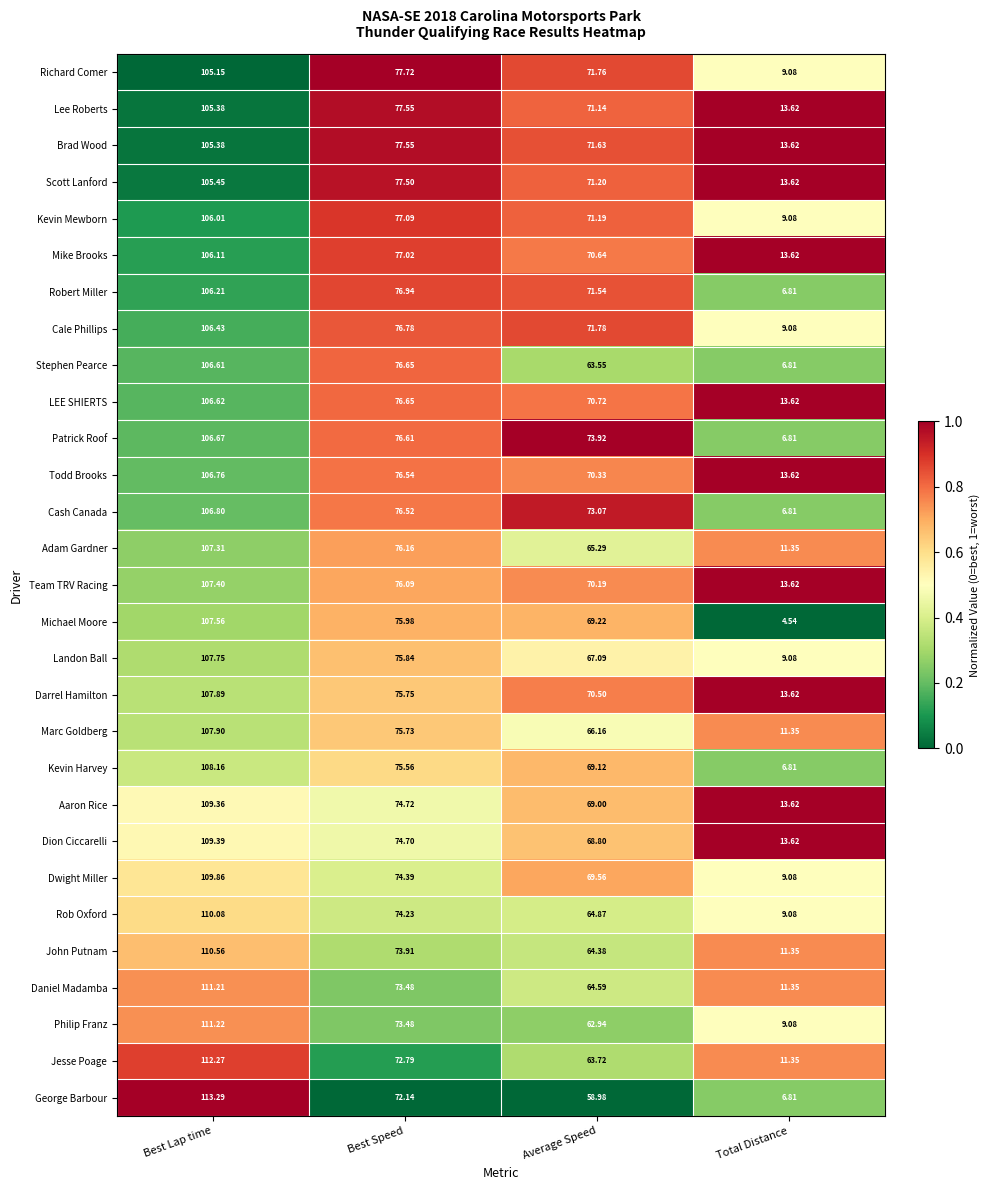

Which series changed the most between Average Speed and Total Distance?

Patrick Roof